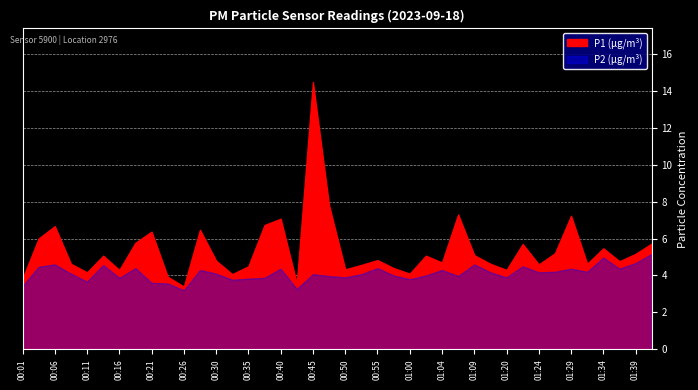

What are all the series names shown in the legend?

P1, P2